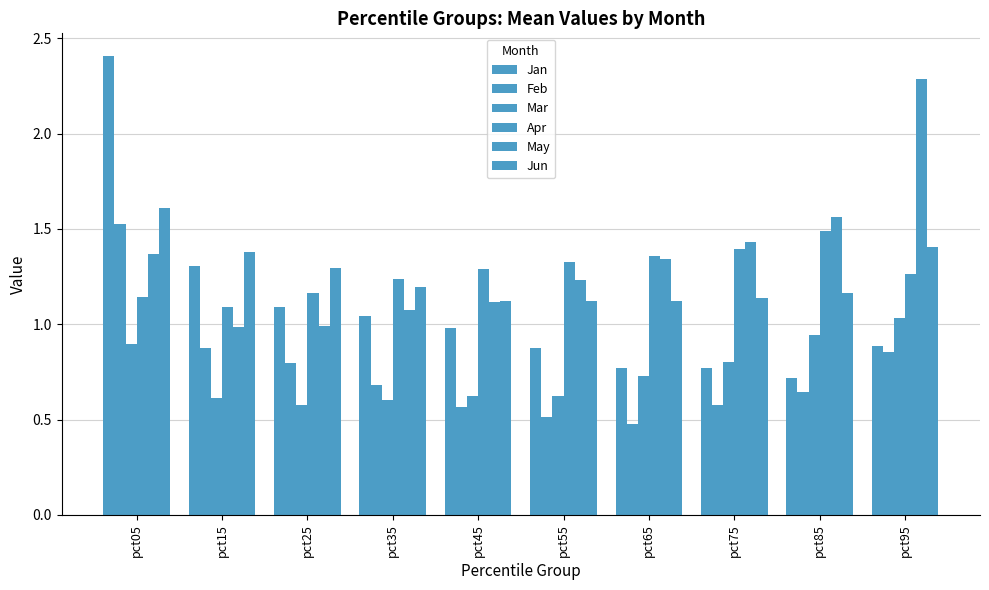

At which label is Feb closest to 1?

pct15